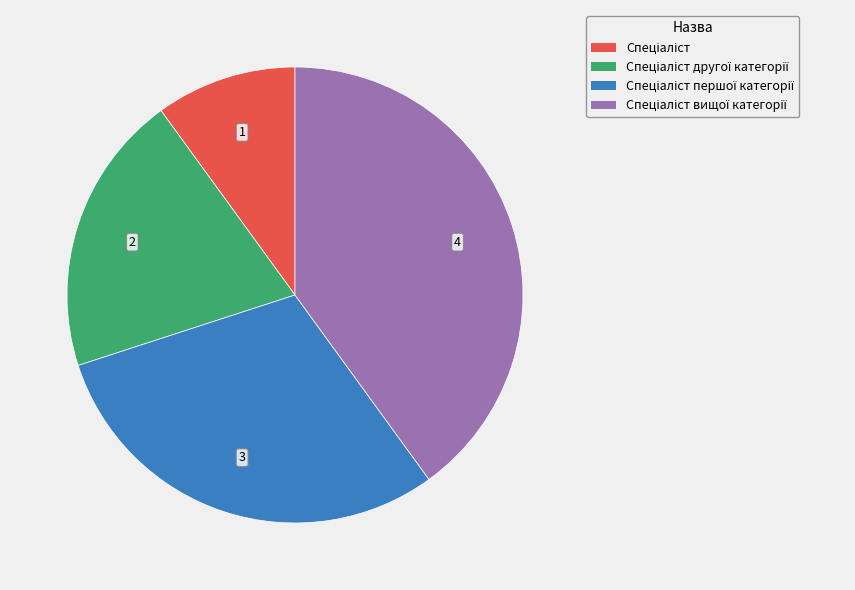

Does any single category account for the majority?

No